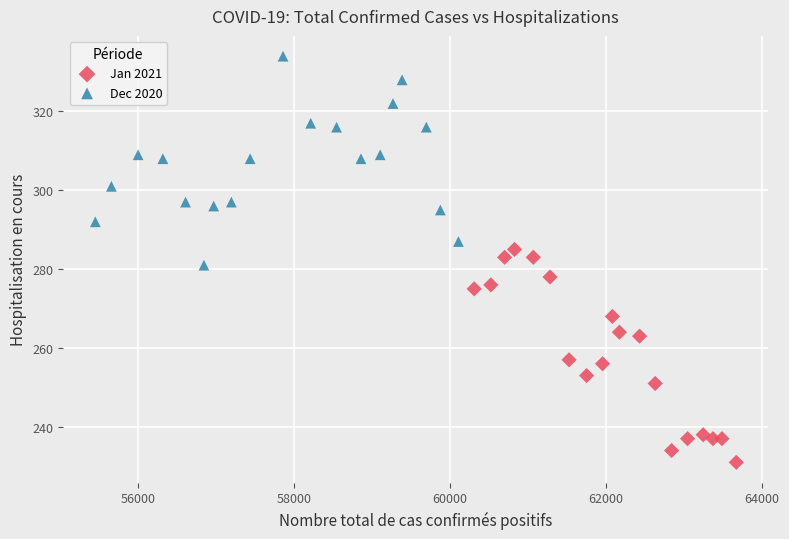

What are all the series names shown in the legend?

Jan 2021, Dec 2020